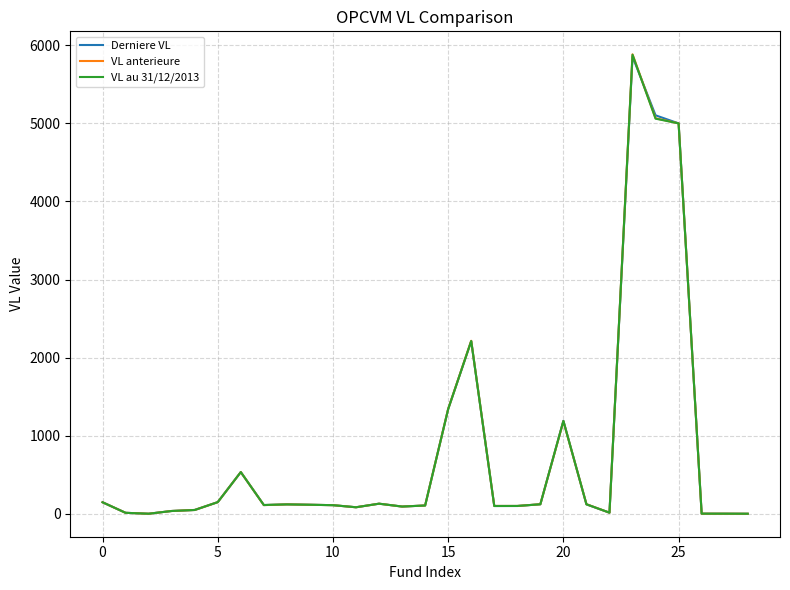

List the series in order of their overall mean, lowest first.

VL au 31/12/2013, VL anterieure, Derniere VL